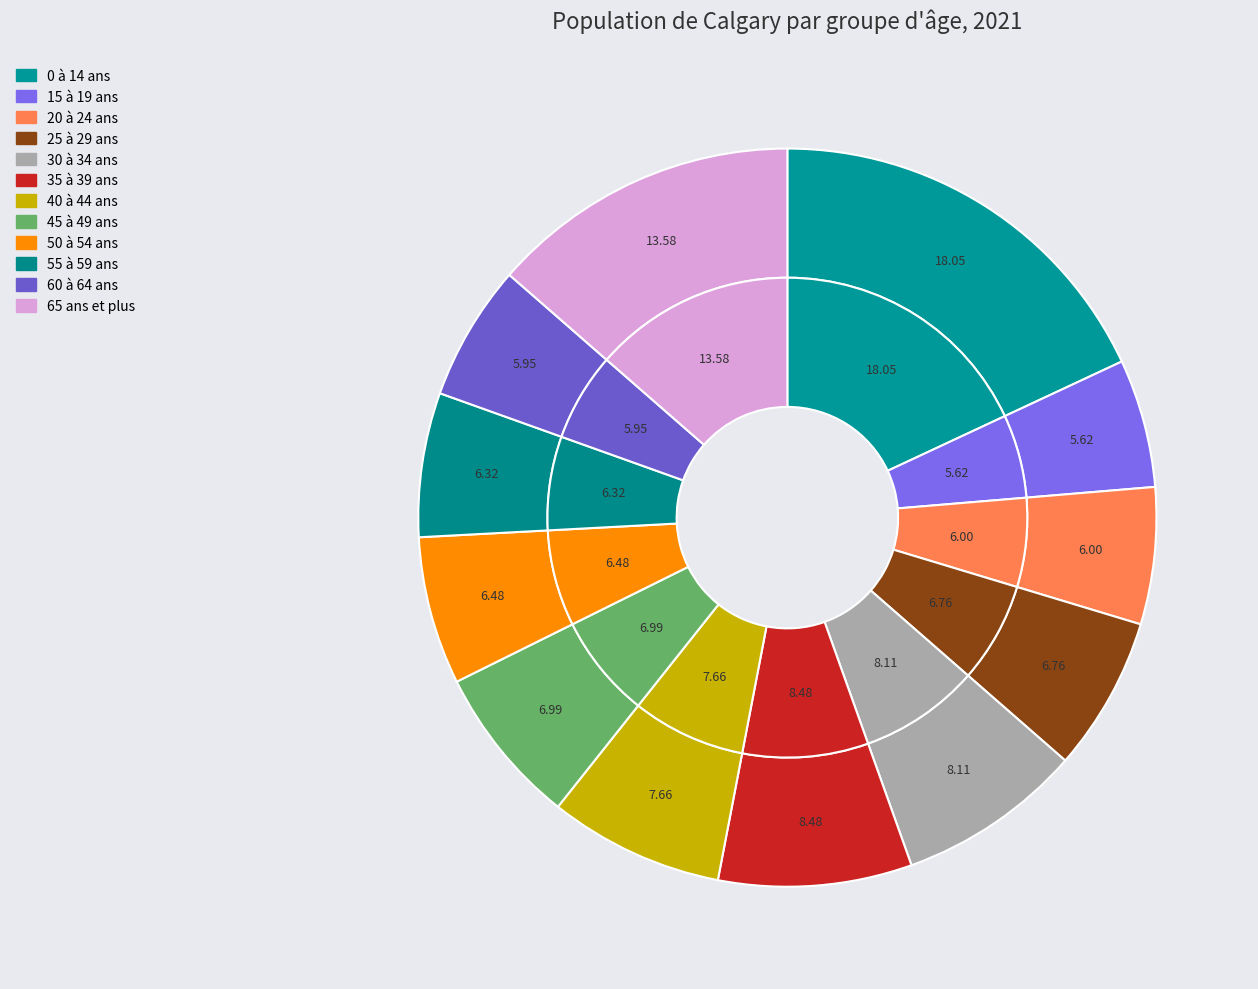

Which slice is the largest?

0 à 14 ans